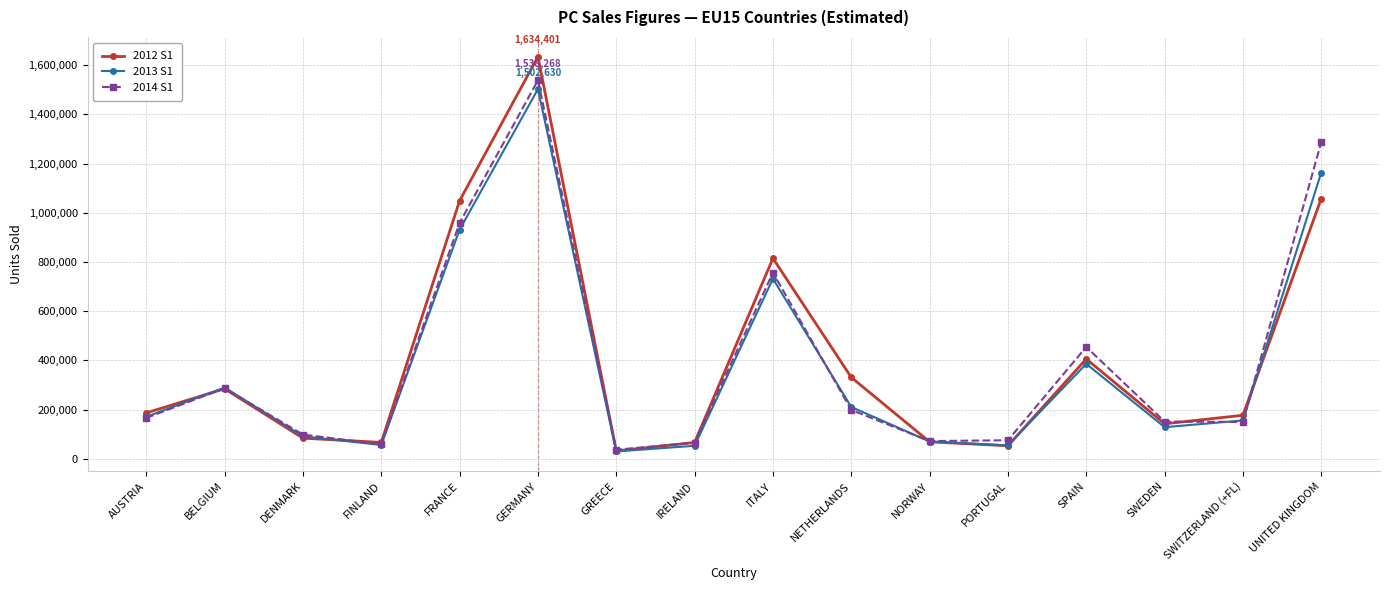

After their last crossing, which series has the higher values: 2012 S1 or 2013 S1?

2013 S1